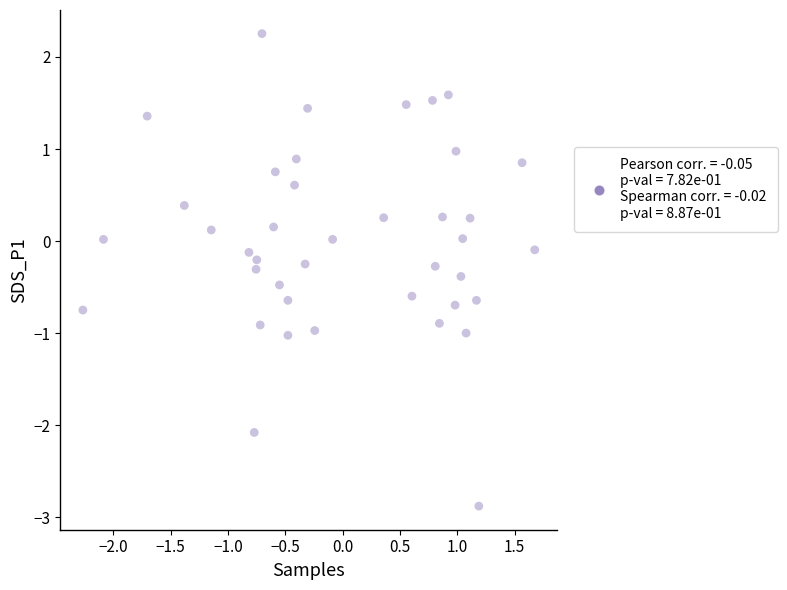

What is the range of X values (max minus min)?

3.9